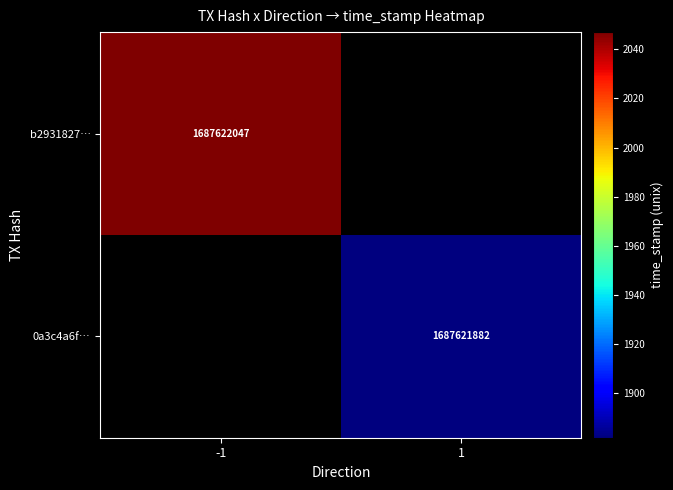

What is the difference between the highest and lowest values at direction?

2